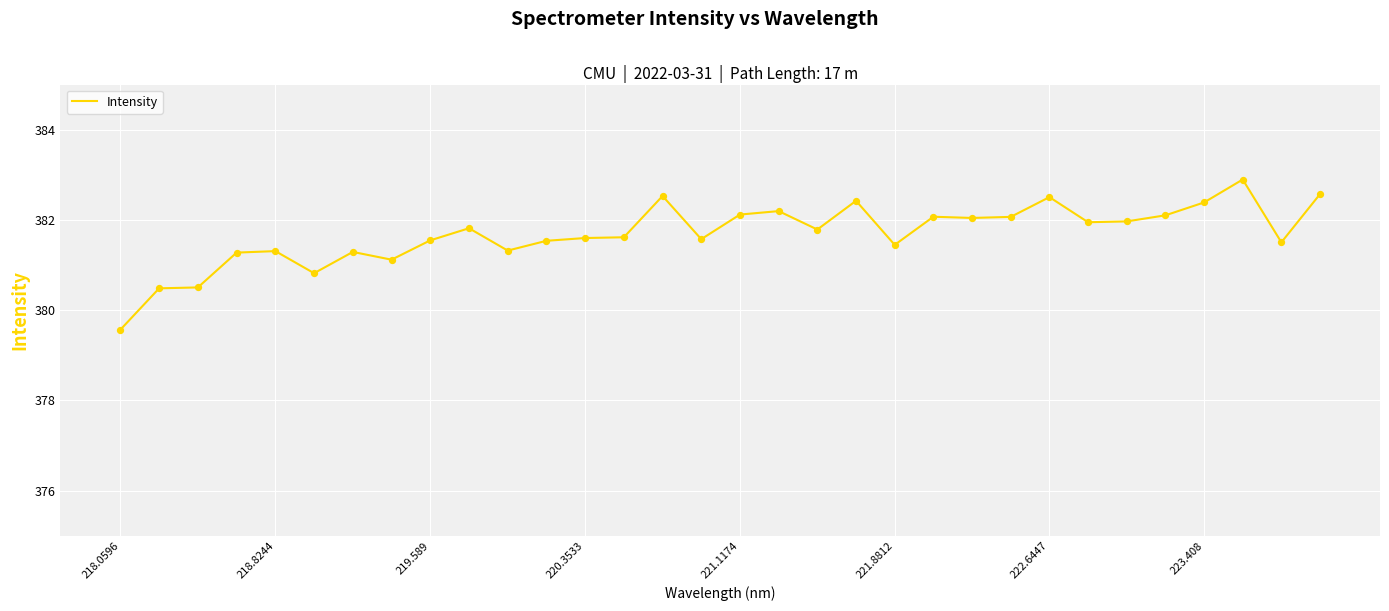

What is the greatest value displayed?

382.9